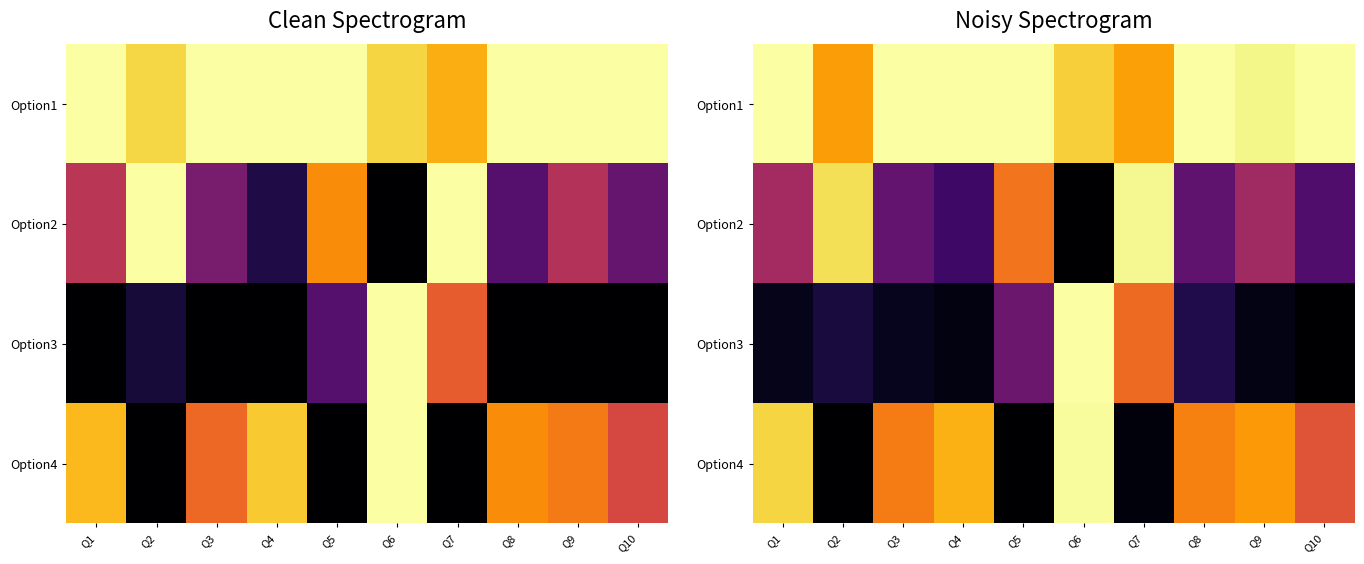

True or false: Option4 has a value of 0.7 at Q3.

True